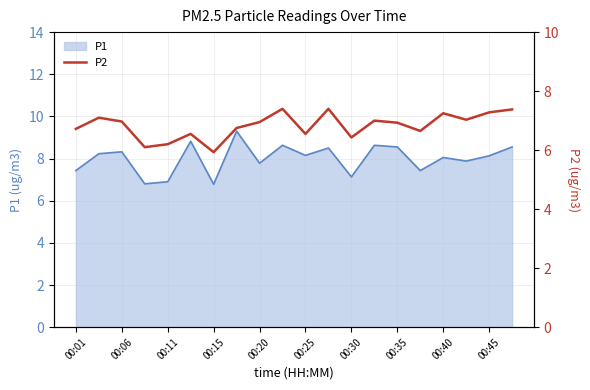

What is the minimum value shown in the chart?

5.9